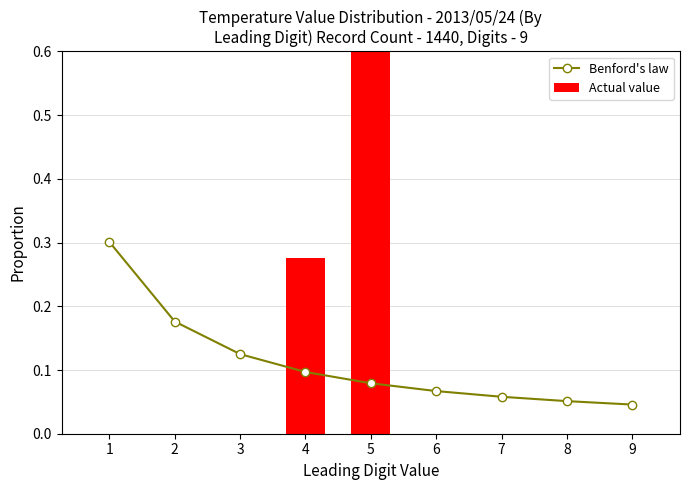

True or false: Benford's law has a value of 0.0 at 5.

False